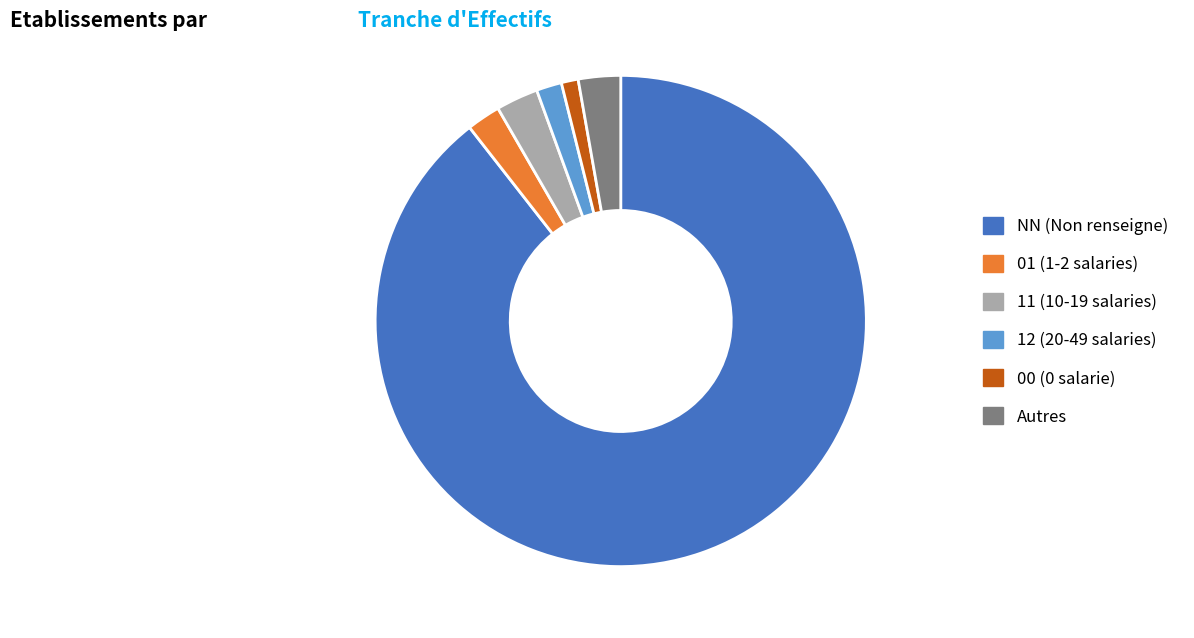

Combined, do NN (Non renseigne) and 12 (20-49 salaries) account for over 50%?

Yes